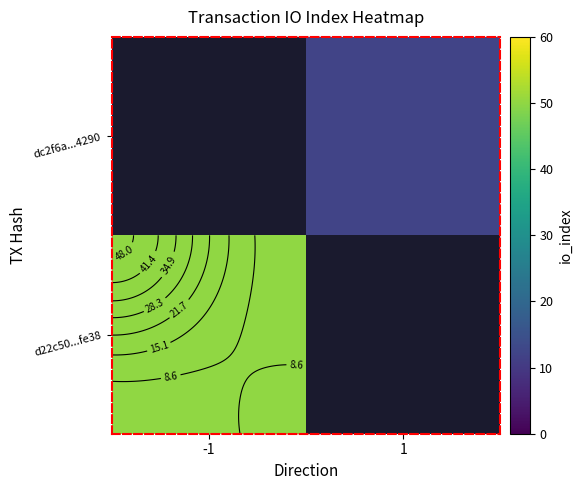

At how many categories does at least one series exceed 12?

1